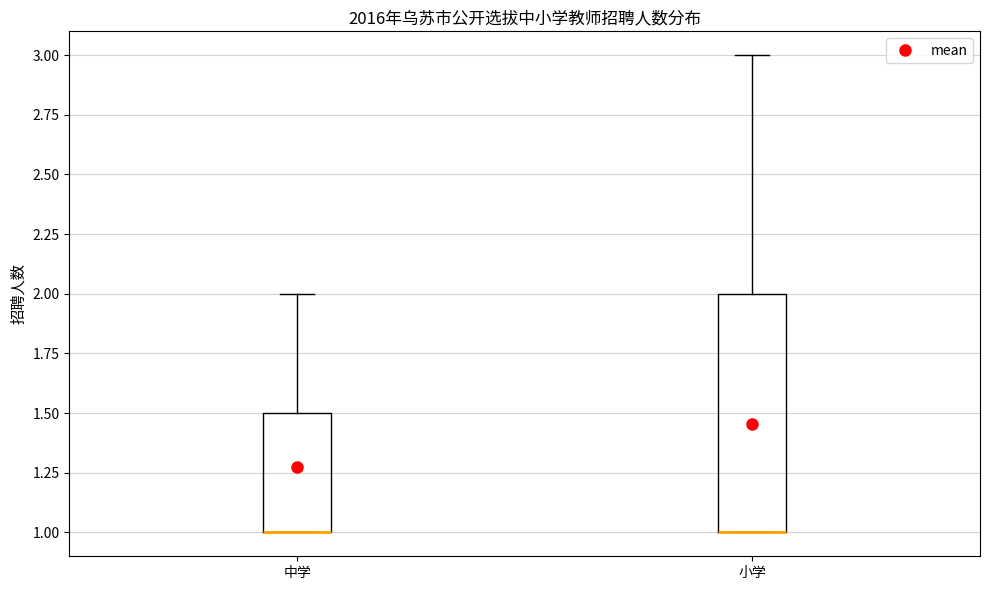

Reading left to right, read every box against the y-axis: the position of its median line, the range the box covers, and the ends of its whiskers. The values are not printed on the chart, so give them approximately, as read against the axis.

中学: median 1.0 (drawn on the box's lower edge), box 1.0 to 1.5, whiskers 1.0 to 2.0
小学: median 1.0 (drawn on the box's lower edge), box 1.0 to 2.0, whiskers 1.0 to 3.0